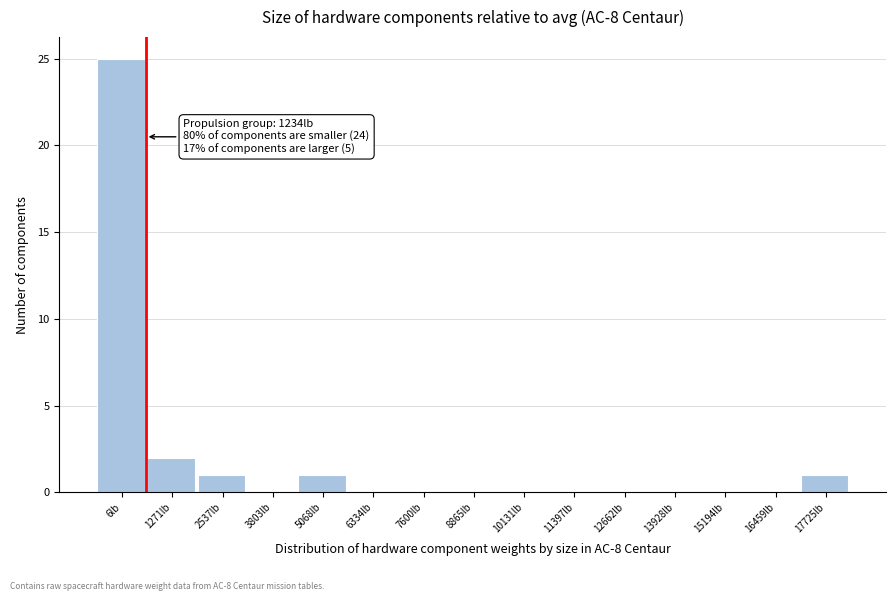

Reading right to left, list all the values displayed in this chart.

17725lb=1	16459lb=0	15194lb=0	13928lb=0	12662lb=0	11397lb=0	10131lb=0	8865lb=0	7600lb=0	6334lb=0	5068lb=1	3803lb=0	2537lb=1	1271lb=2	6lb=25